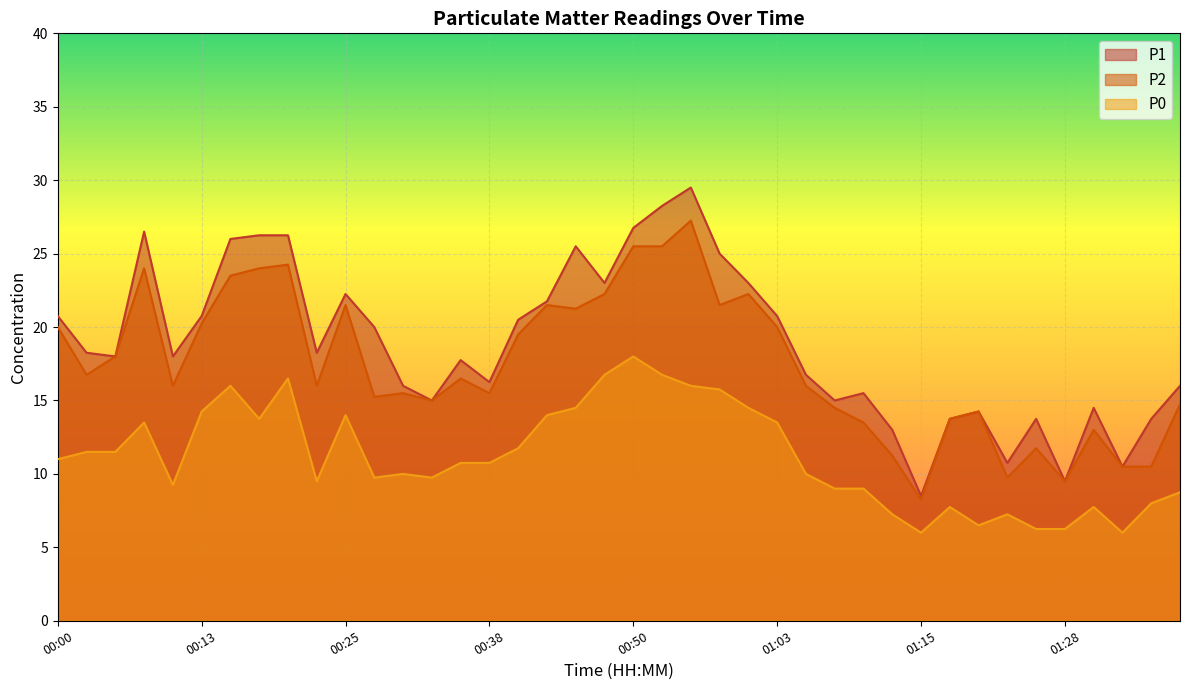

Rank the series at 00:50 from lowest to highest value.

P0, P2, P1